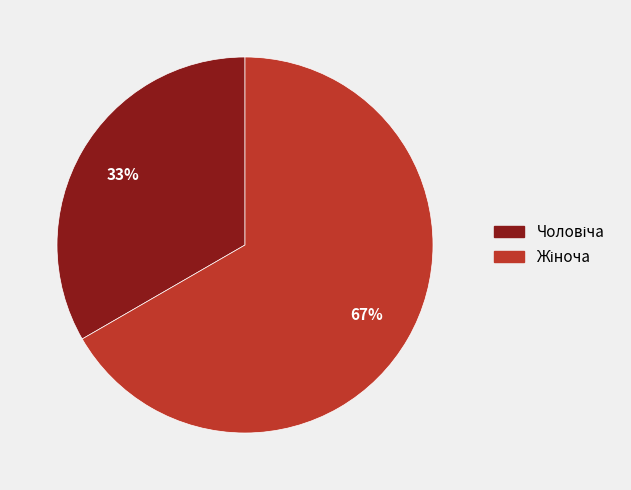

To the nearest percent, what is the average slice percentage?

50%